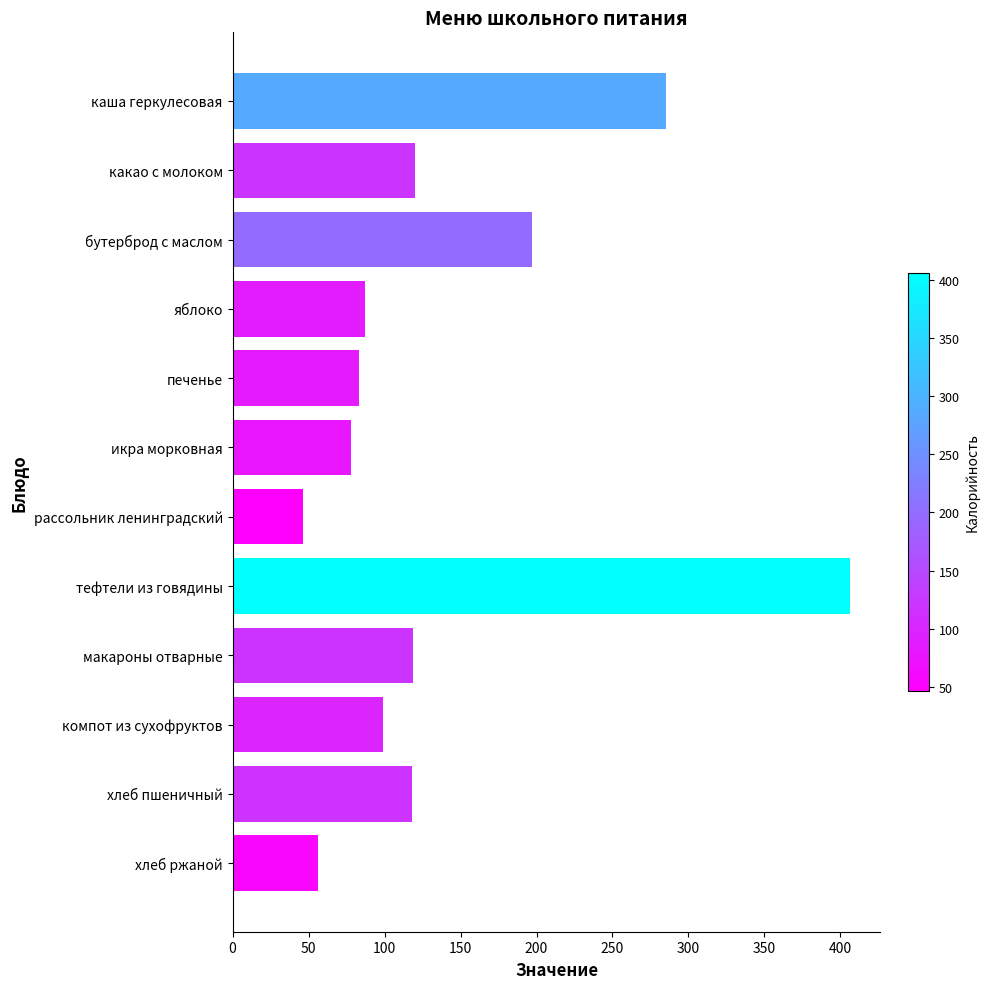

How many bars are there in total?

12